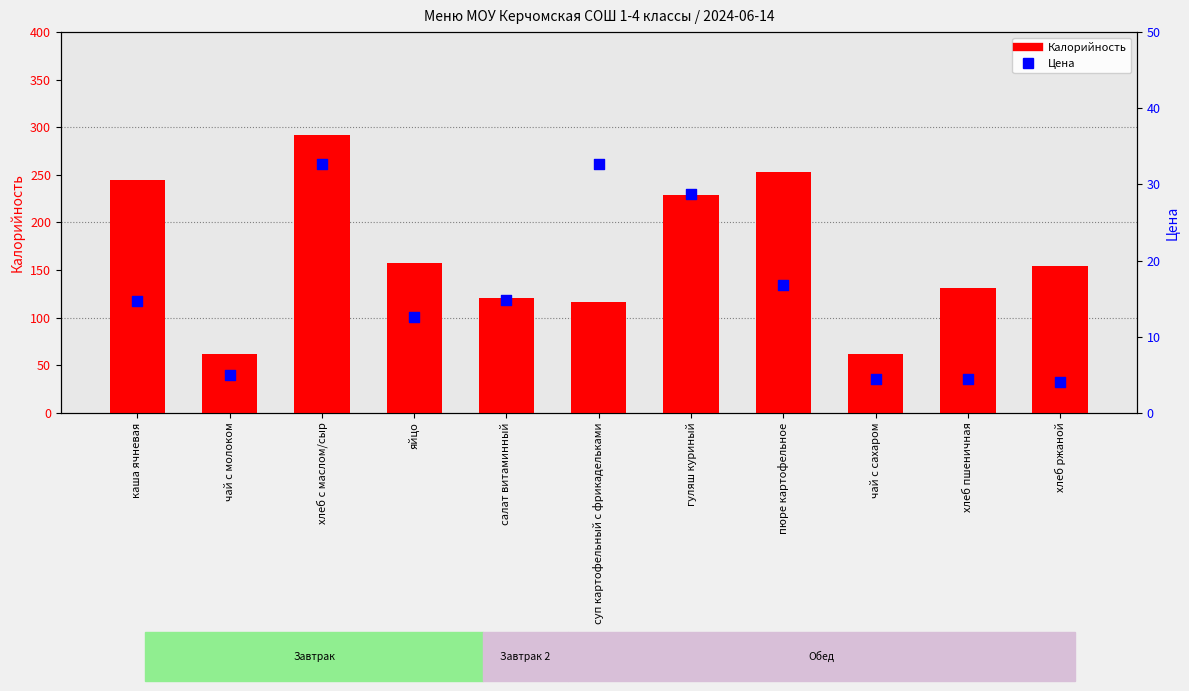

What is the total value across all series at каша ячневая?

259.7